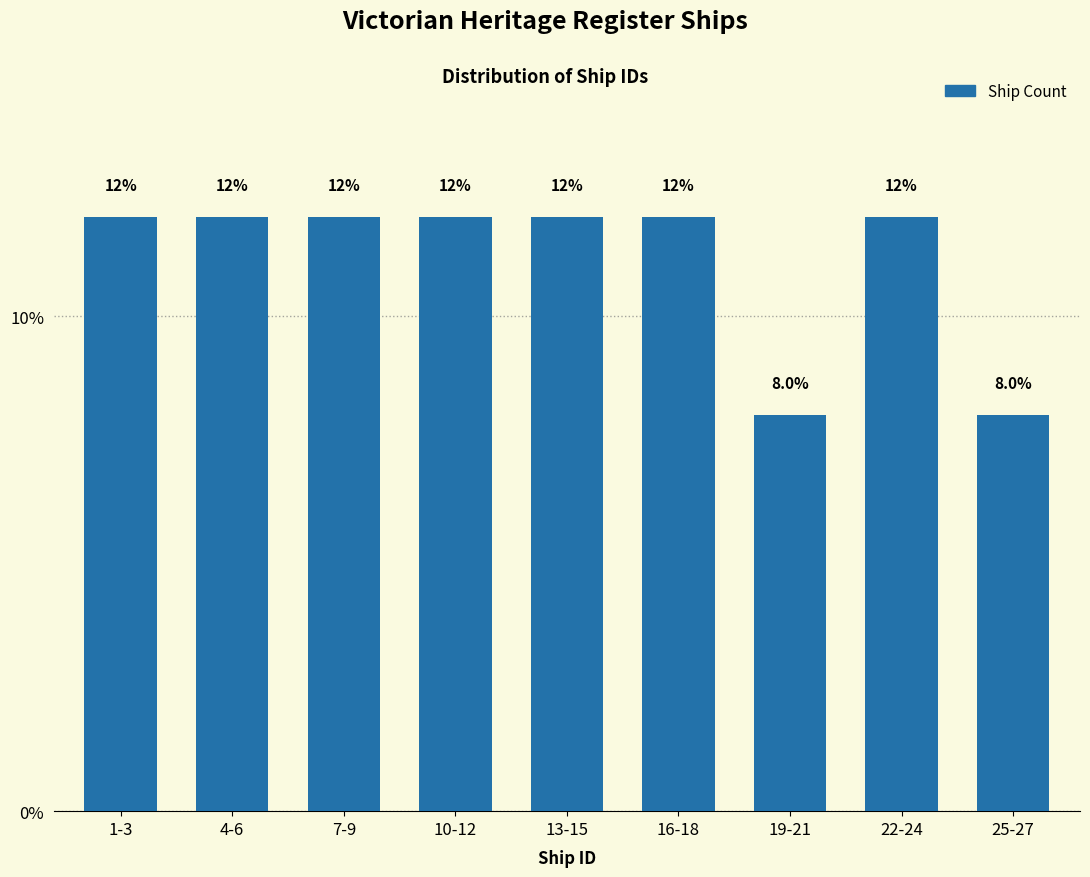

Reading left to right, list all the values displayed in this chart.

12	12	12	12	12	12	8	12	8